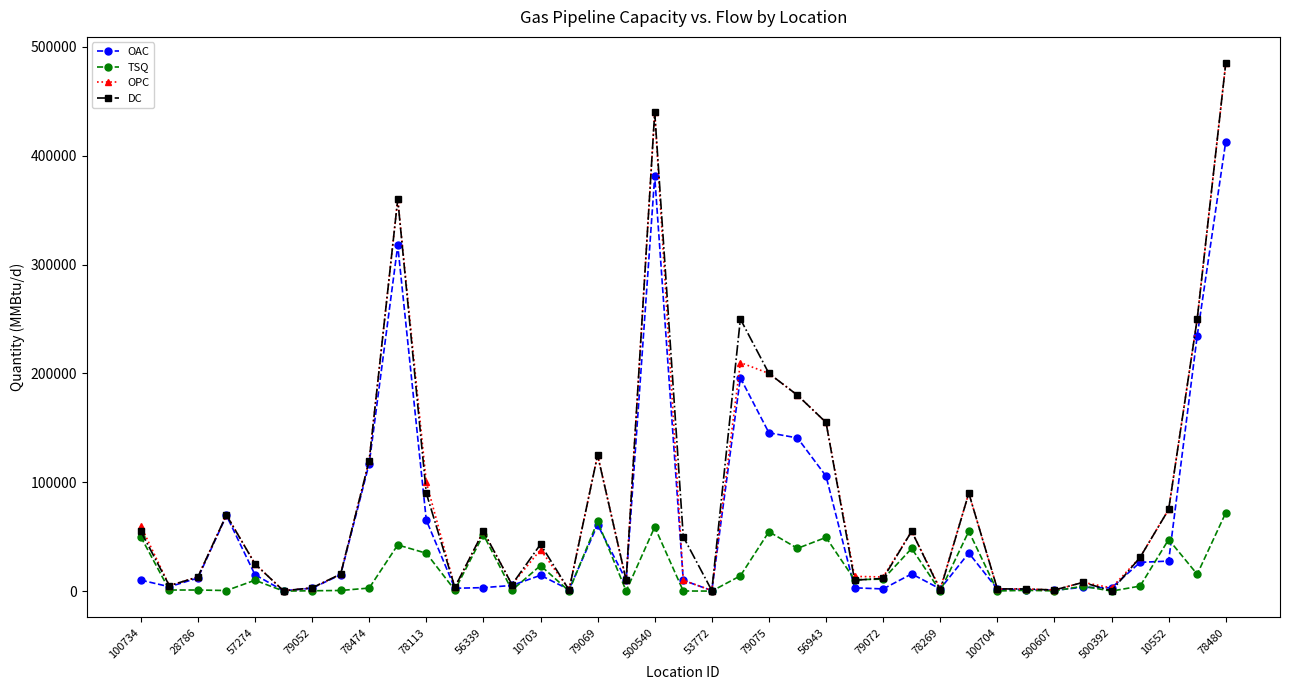

What are all the series names shown in the legend?

OAC, TSQ, OPC, DC